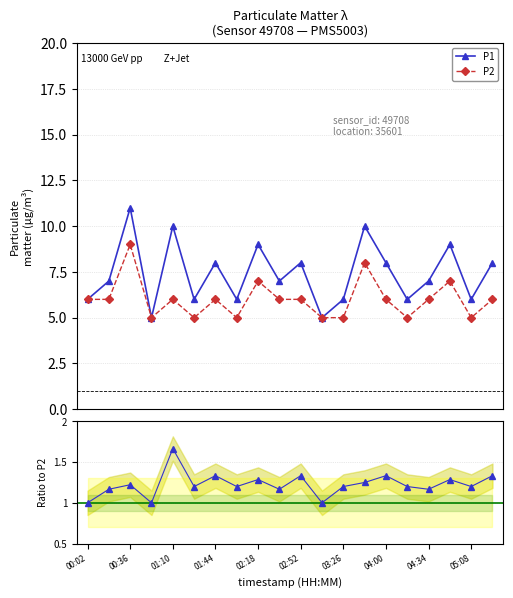

True or false: P2 has more than 0 interior local peaks.

True